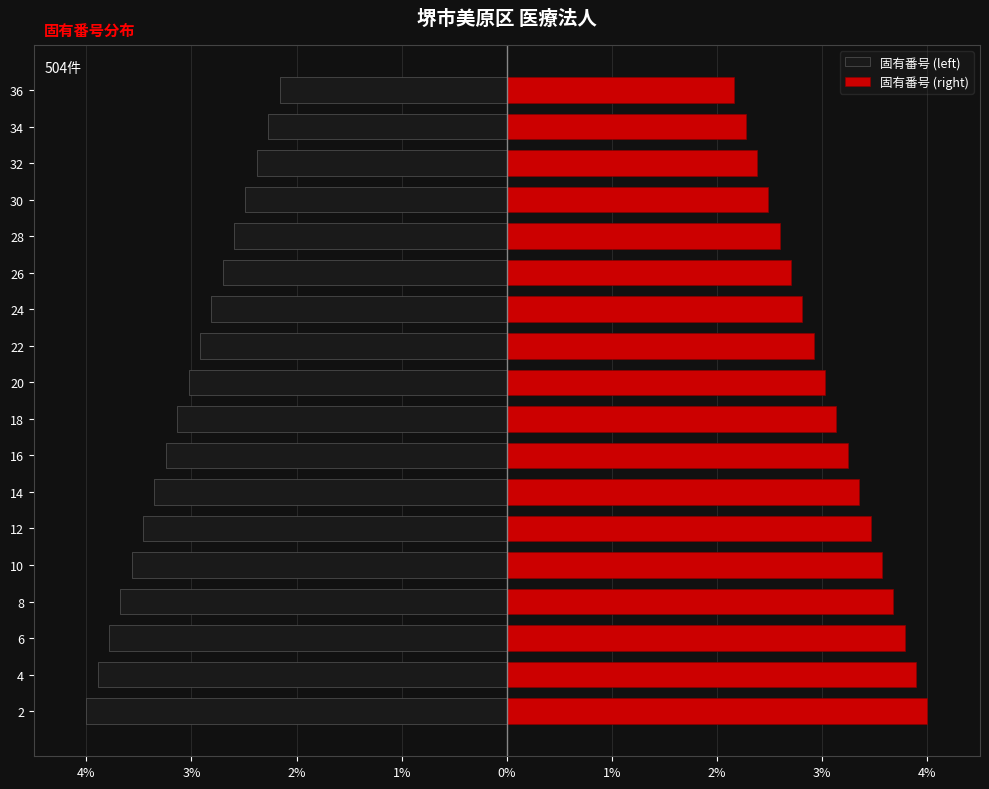

The 固有番号 (left) series shows -5.3 at 10. True or false?

False